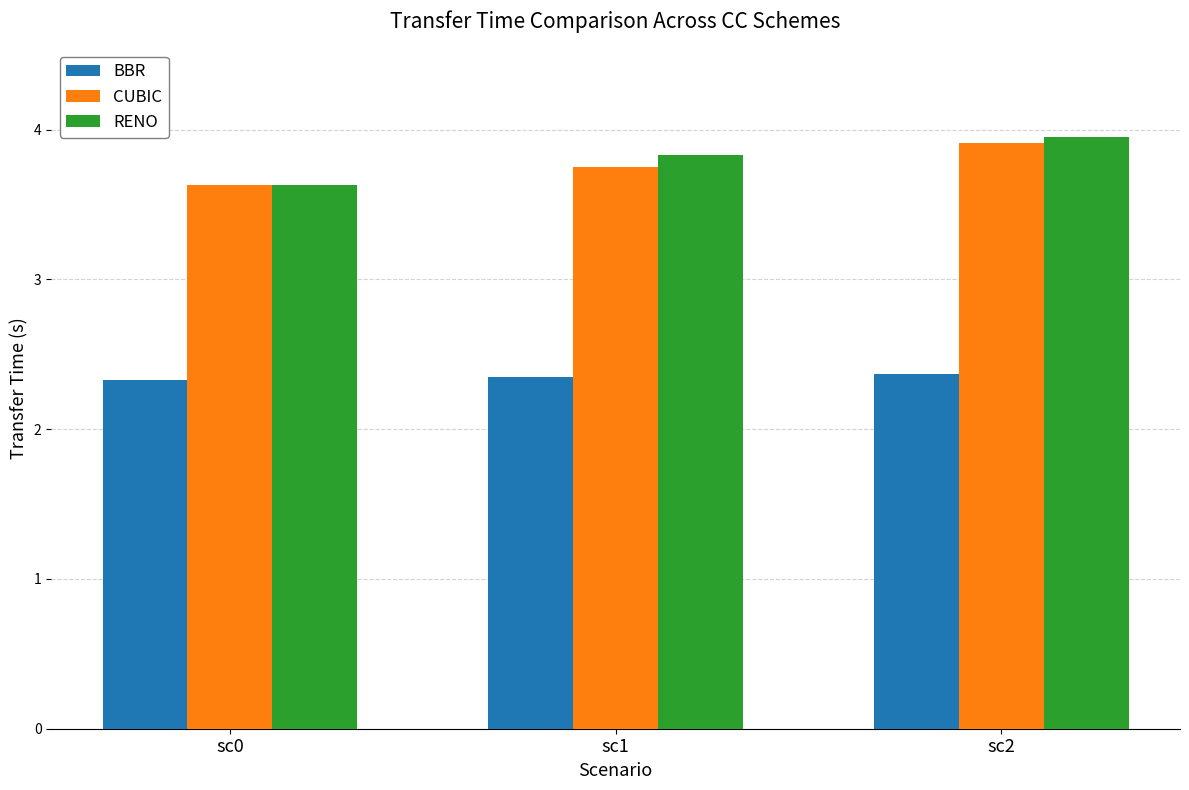

How many bars are there in total?

9